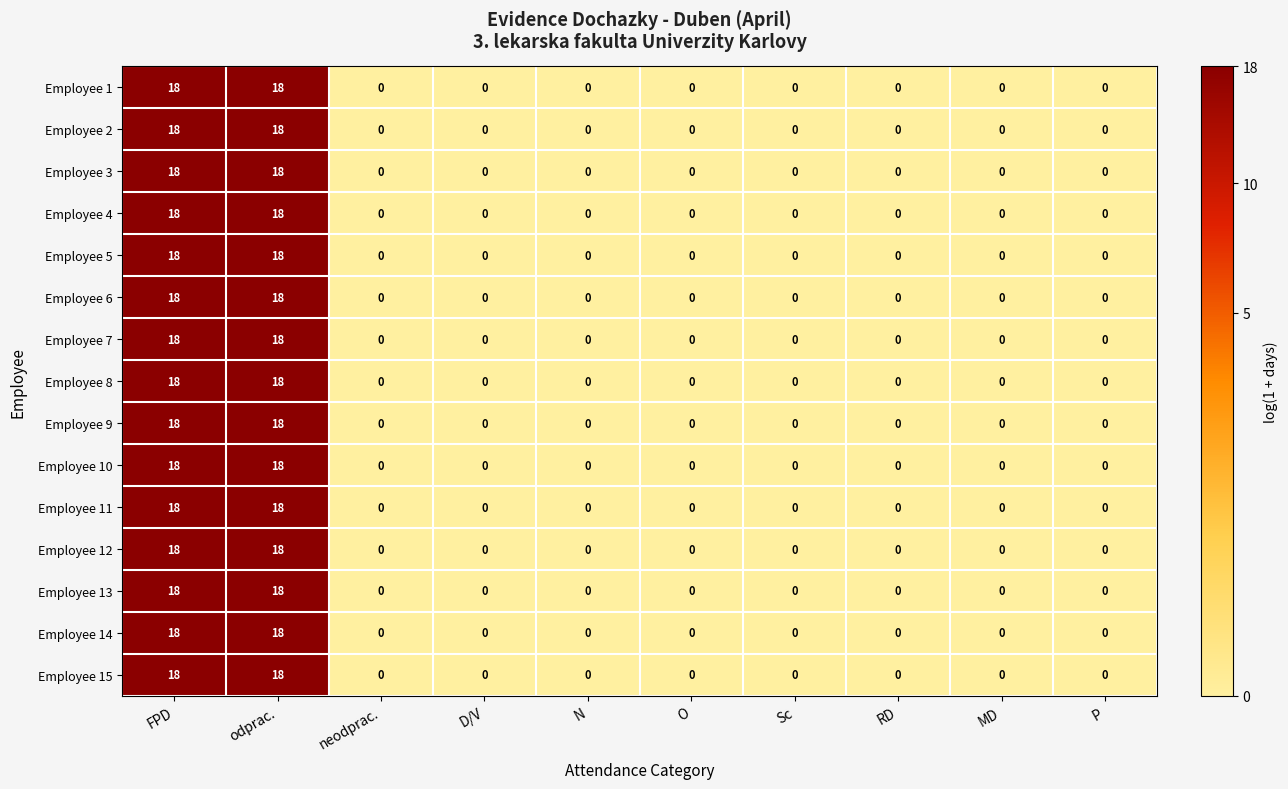

Is it true that Employee 1 equals 8 at MD?

False